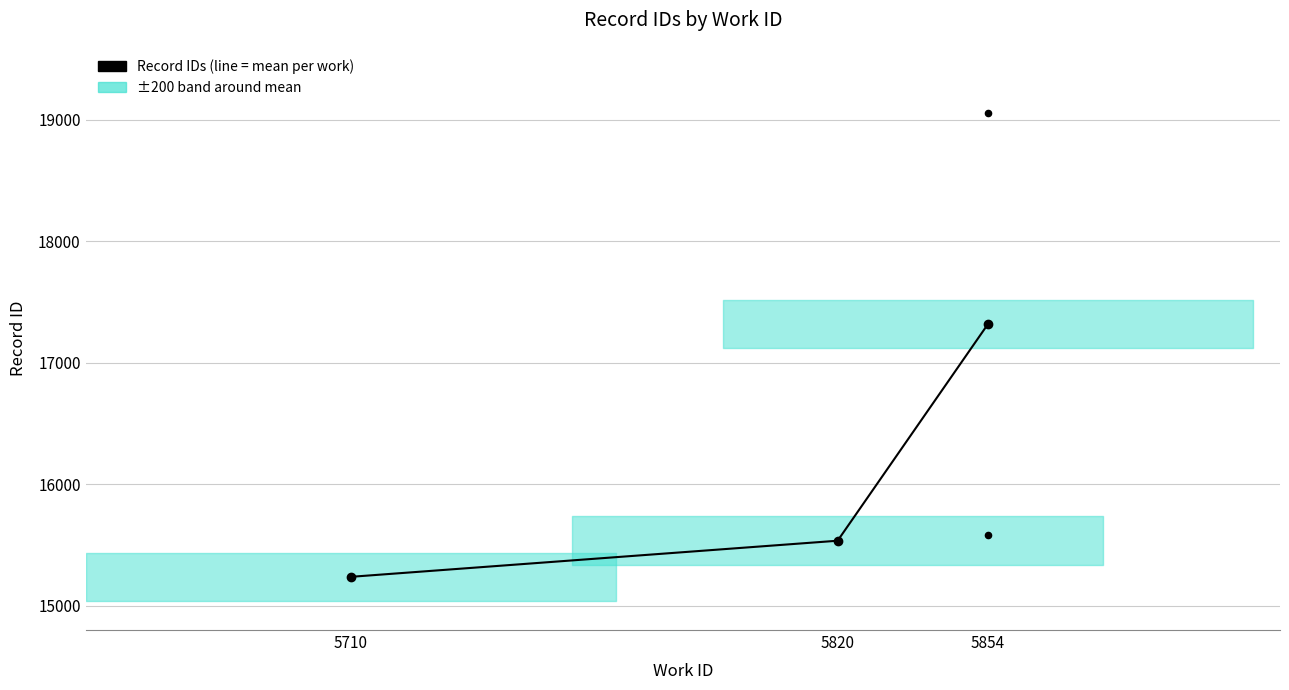

Approximately how many times larger is the value at 5820 compared to 5820?

1.0